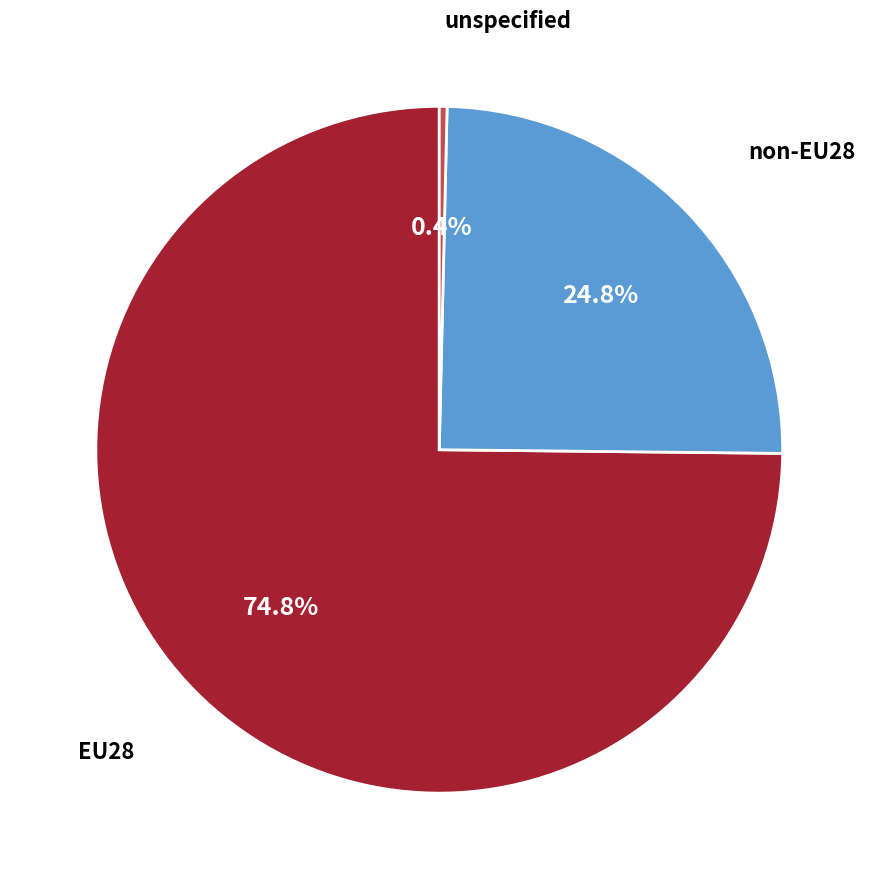

How many slices are in this pie chart?

3